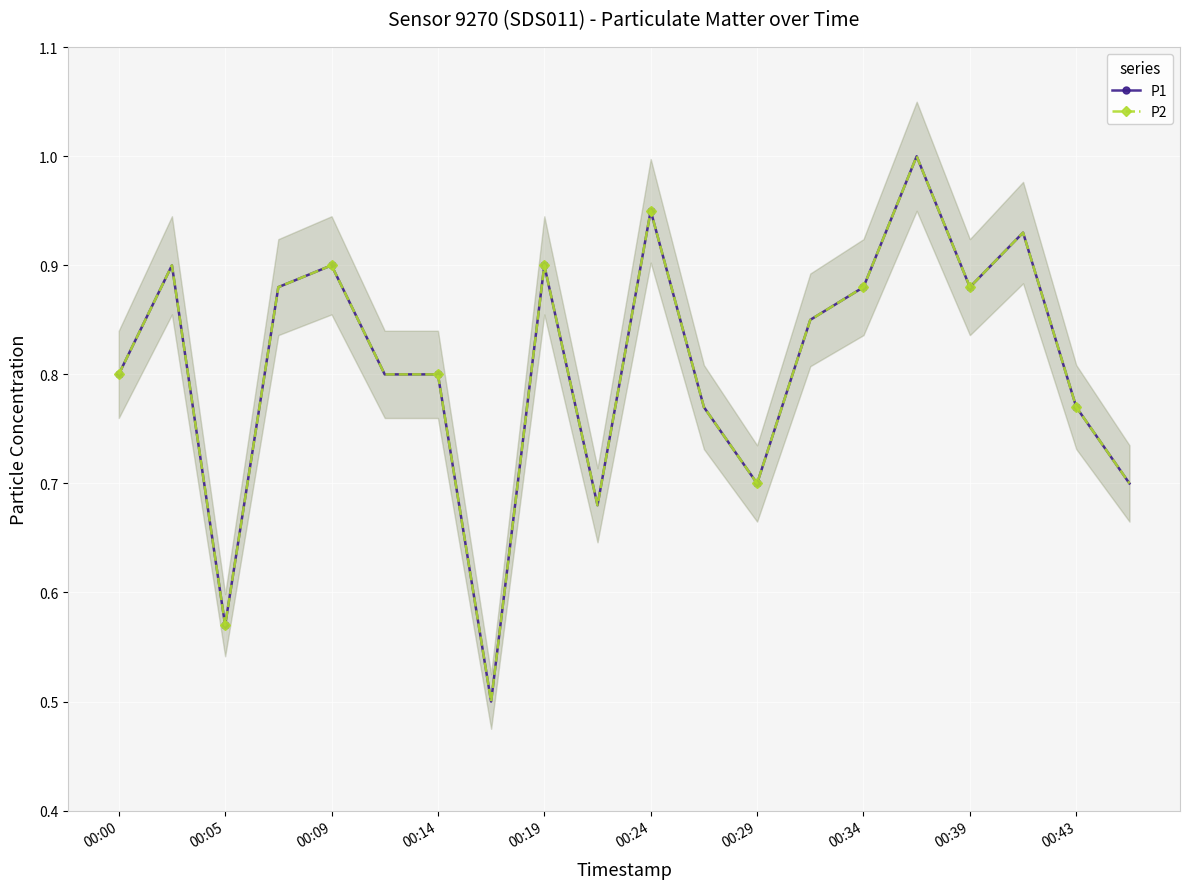

What are all the series names shown in the legend?

P1, P2